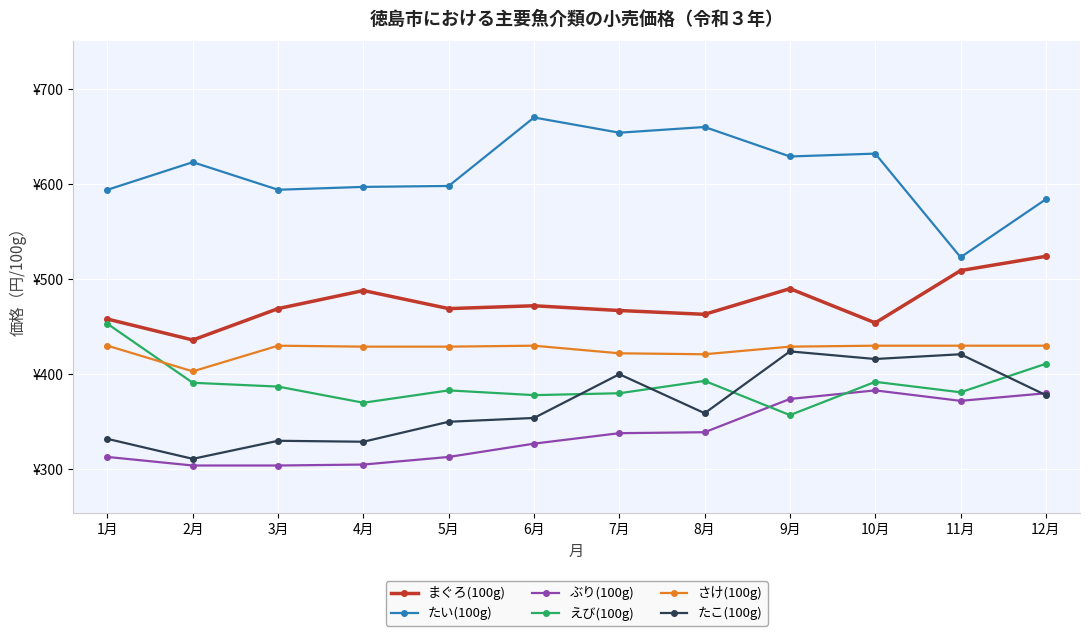

How many interior local peaks does the えび(100g) series have?

3